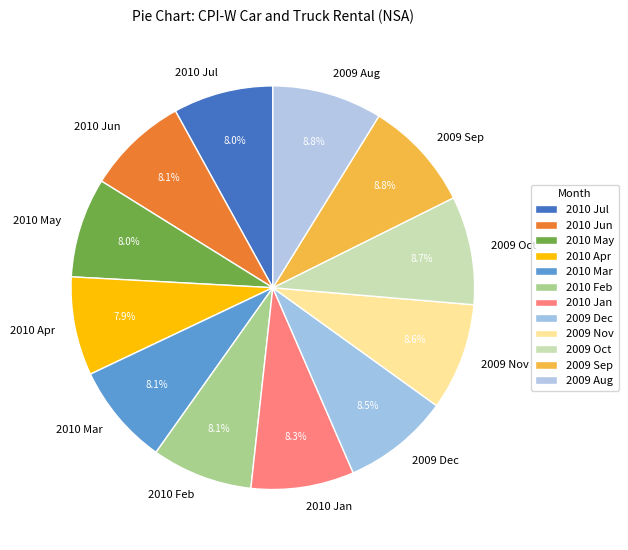

Is there any slice that represents more than half of the pie?

No